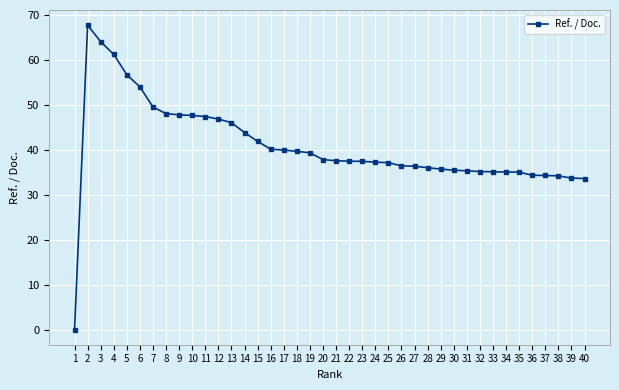

How many lines are shown in the chart?

1